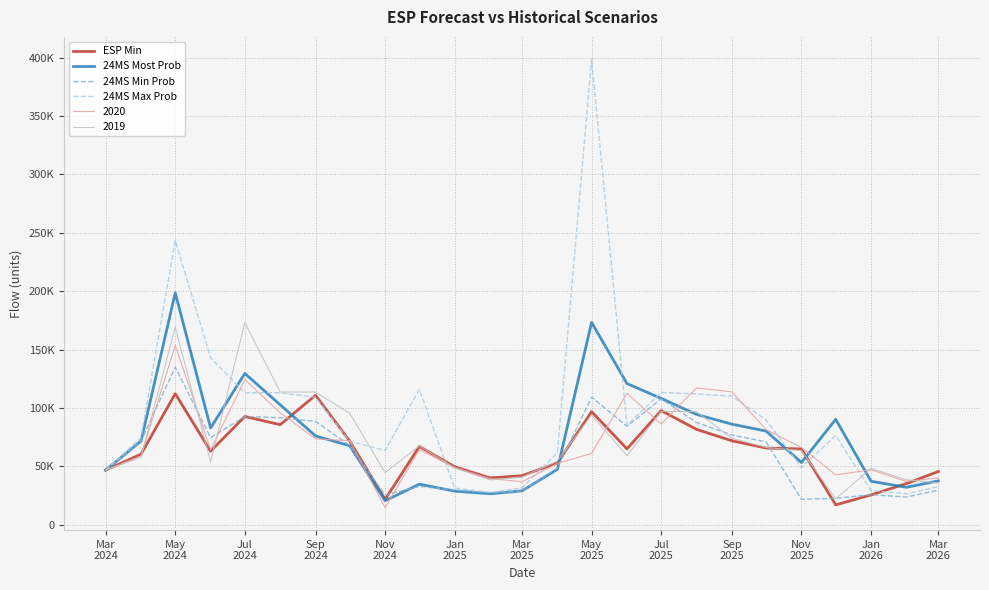

What are all the series names shown in the legend?

ESP Min, 24MS Most Prob, 24MS Min Prob, 24MS Max Prob, 2020, 2019